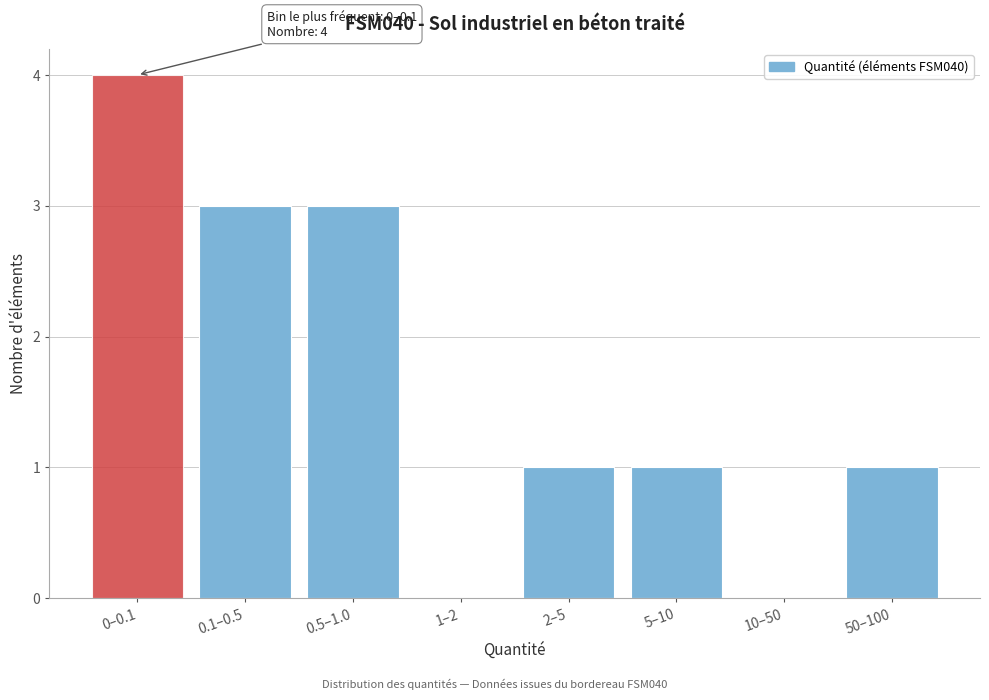

Reading right to left, extract all data points from this chart.

50–100=1	10–50=0	5–10=1	2–5=1	1–2=0	0.5–1.0=3	0.1–0.5=3	0–0.1=4